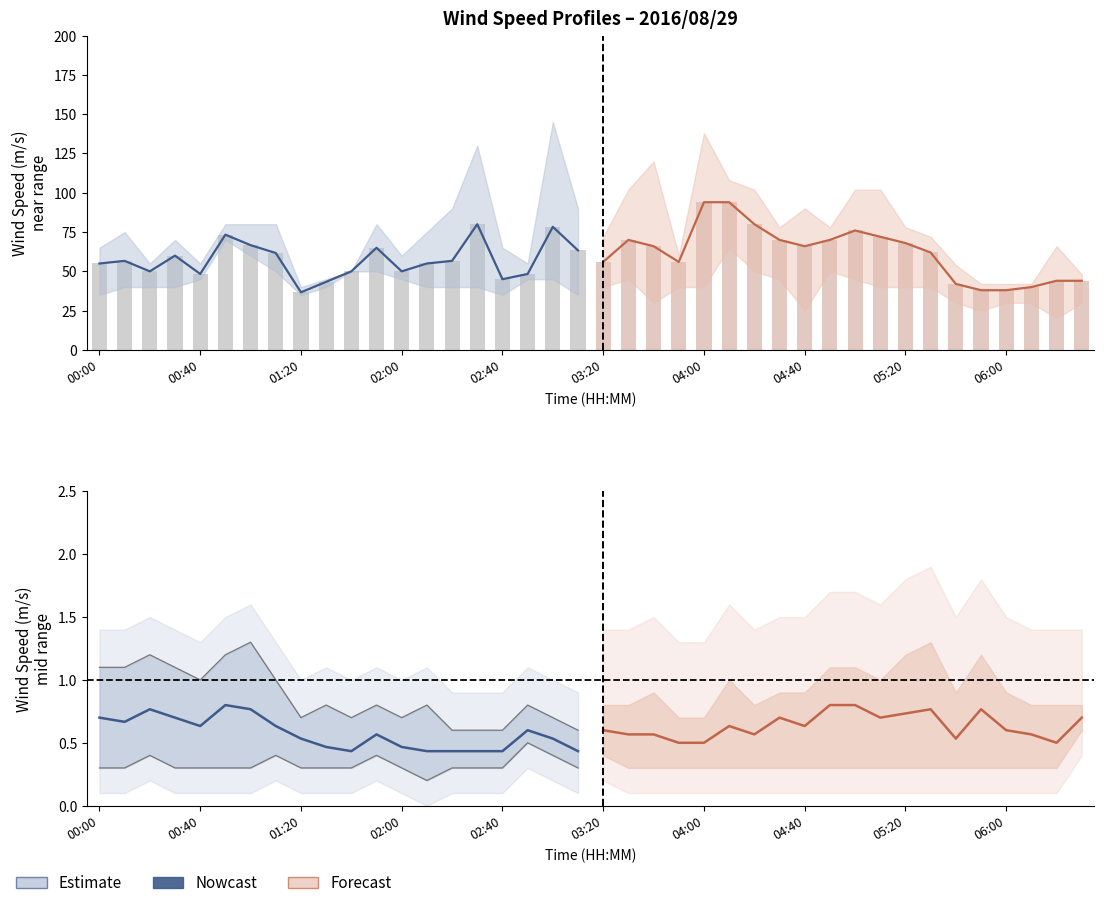

What is the minimum value shown in the chart?

0.4